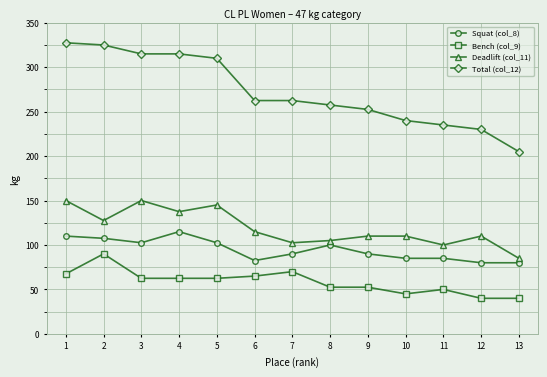

At how many categories does at least one series exceed 244?

9